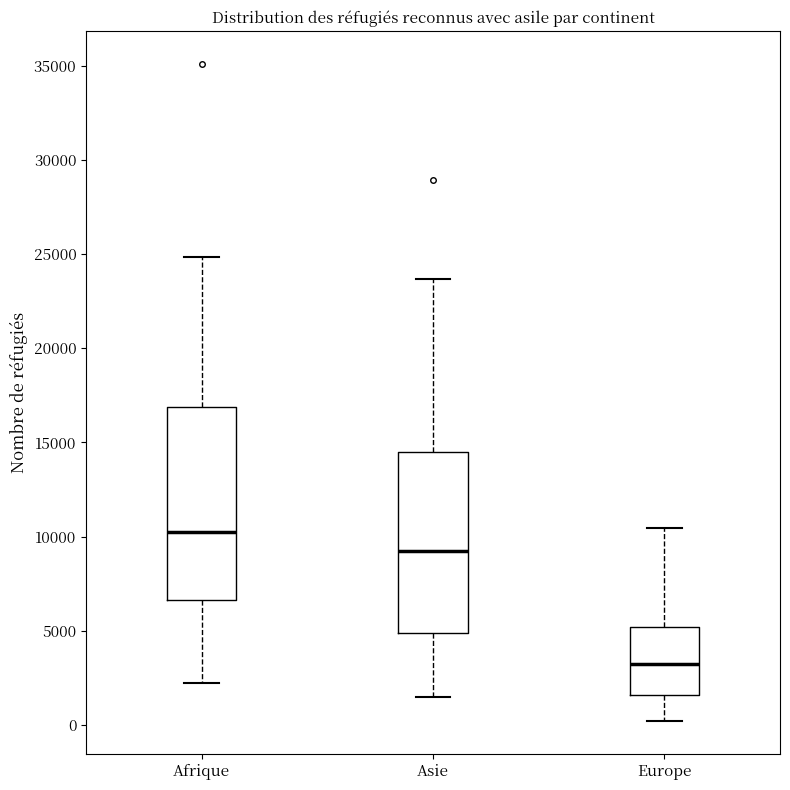

Reading left to right, transcribe this box plot: for each box, give where its median line is, the range the box spans, and where its two whiskers end, as read against the y-axis. The values are not printed on the chart, so give them approximately, as read against the axis.

Afrique: median 10500, box 6500 to 17000, whiskers 2000 to 25000
Asie: median 9000, box 5000 to 14500, whiskers 1500 to 23500
Europe: median 3000, box 1500 to 5000, whiskers 0 to 10500